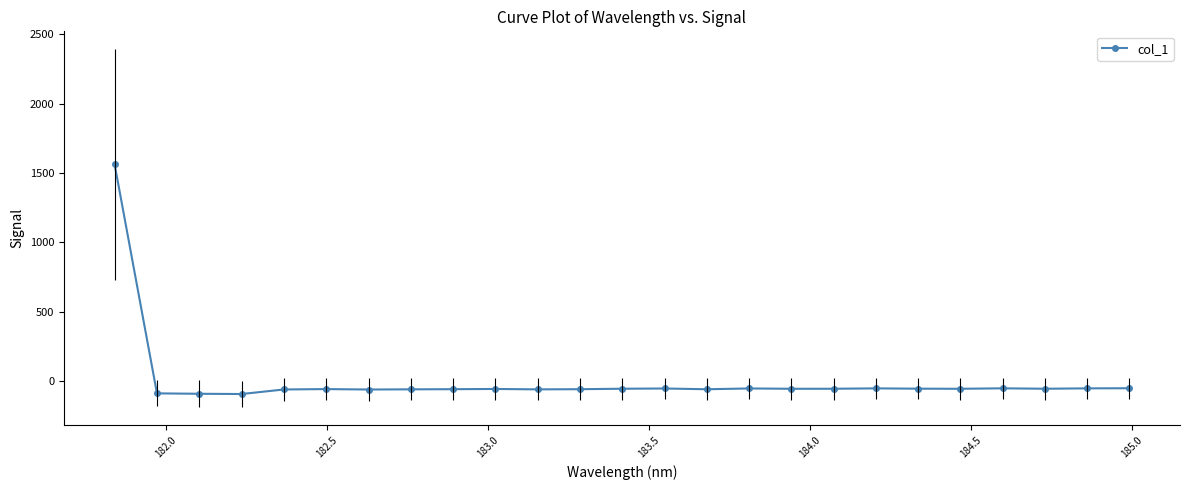

True or false: the data has more than 0 interior local peaks.

True